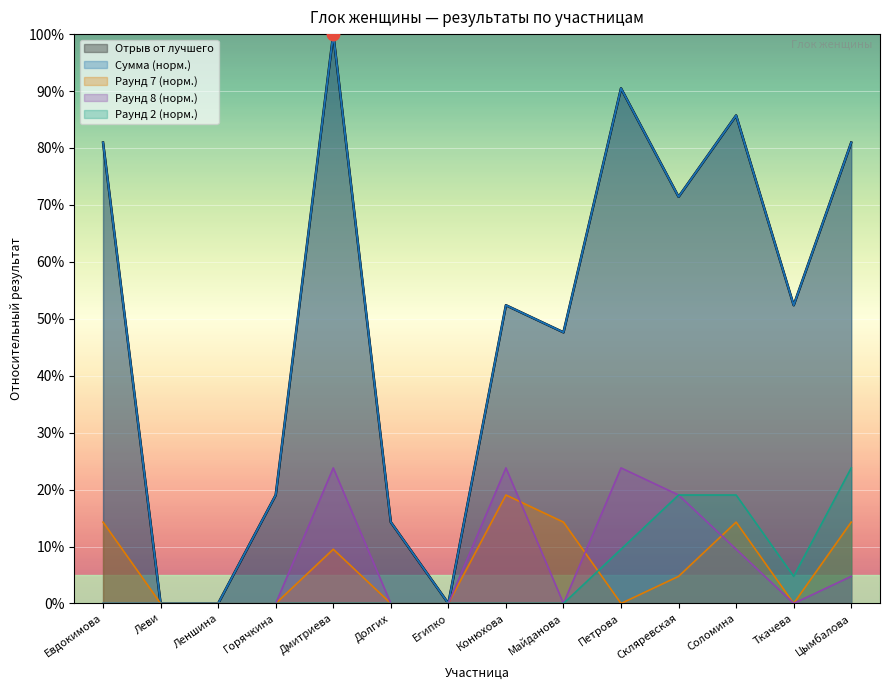

Which series contains the highest Y value?

Отрыв от лучшего